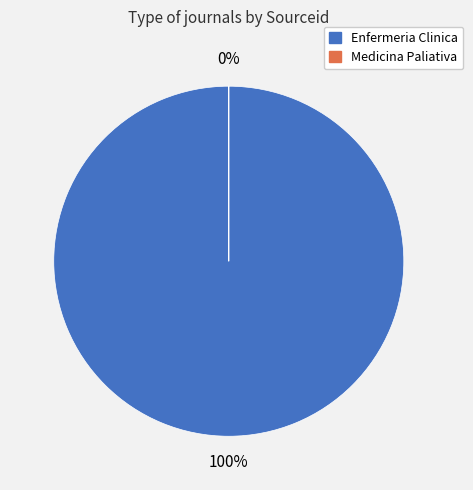

What is the change in value from Enfermeria Clinica to Medicina Paliativa?

-7200133220